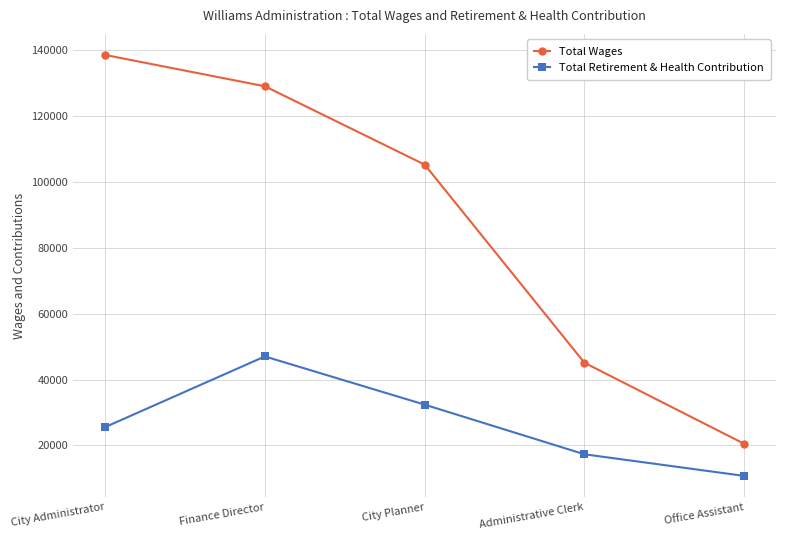

What position from the left is Office Assistant?

5